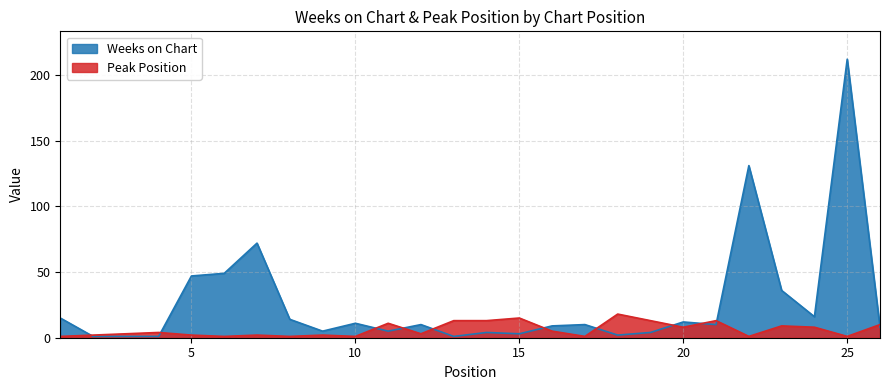

Rank the categories by Weeks on Chart value from highest to lowest.

25, 22, 7, 6, 5, 23, 24, 1, 8, 20, 10, 12, 17, 21, 16, 26, 9, 11, 14, 19, 15, 18, 2, 3, 4, 13